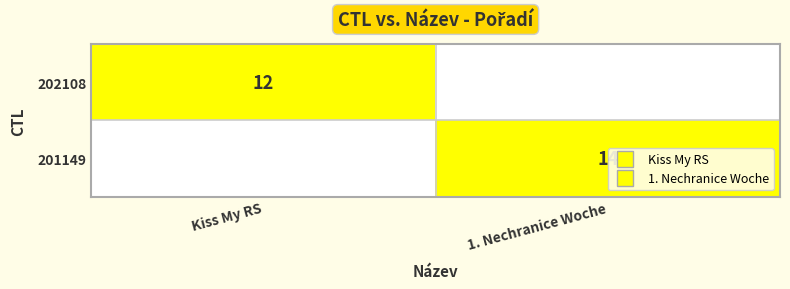

Which has a higher value, 1. Nechranice Woche or Kiss My RS?

Kiss My RS